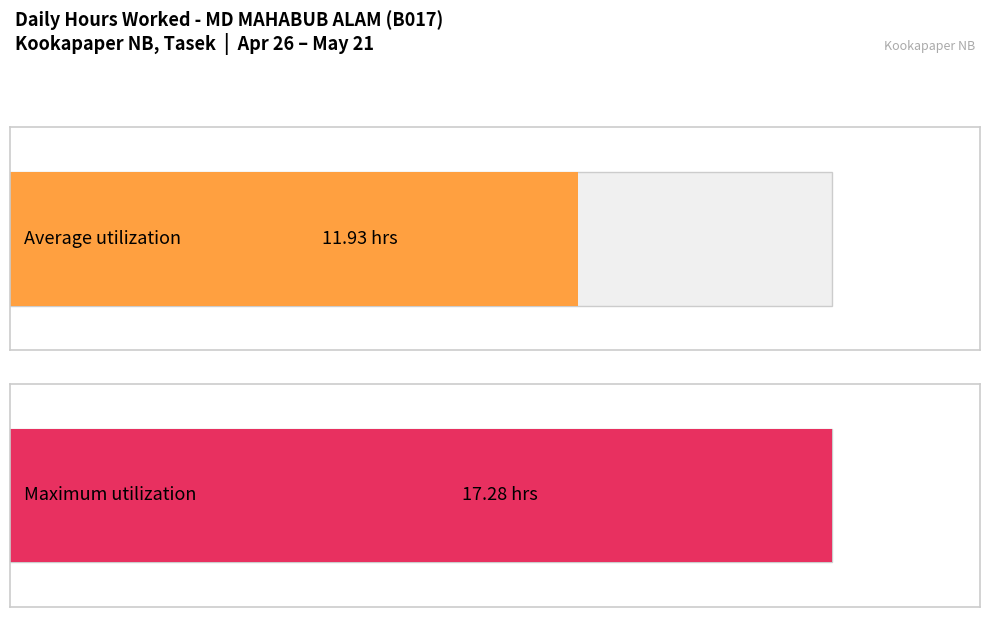

The chart shows a value of 3.0 at 29-Wed. True or false?

False